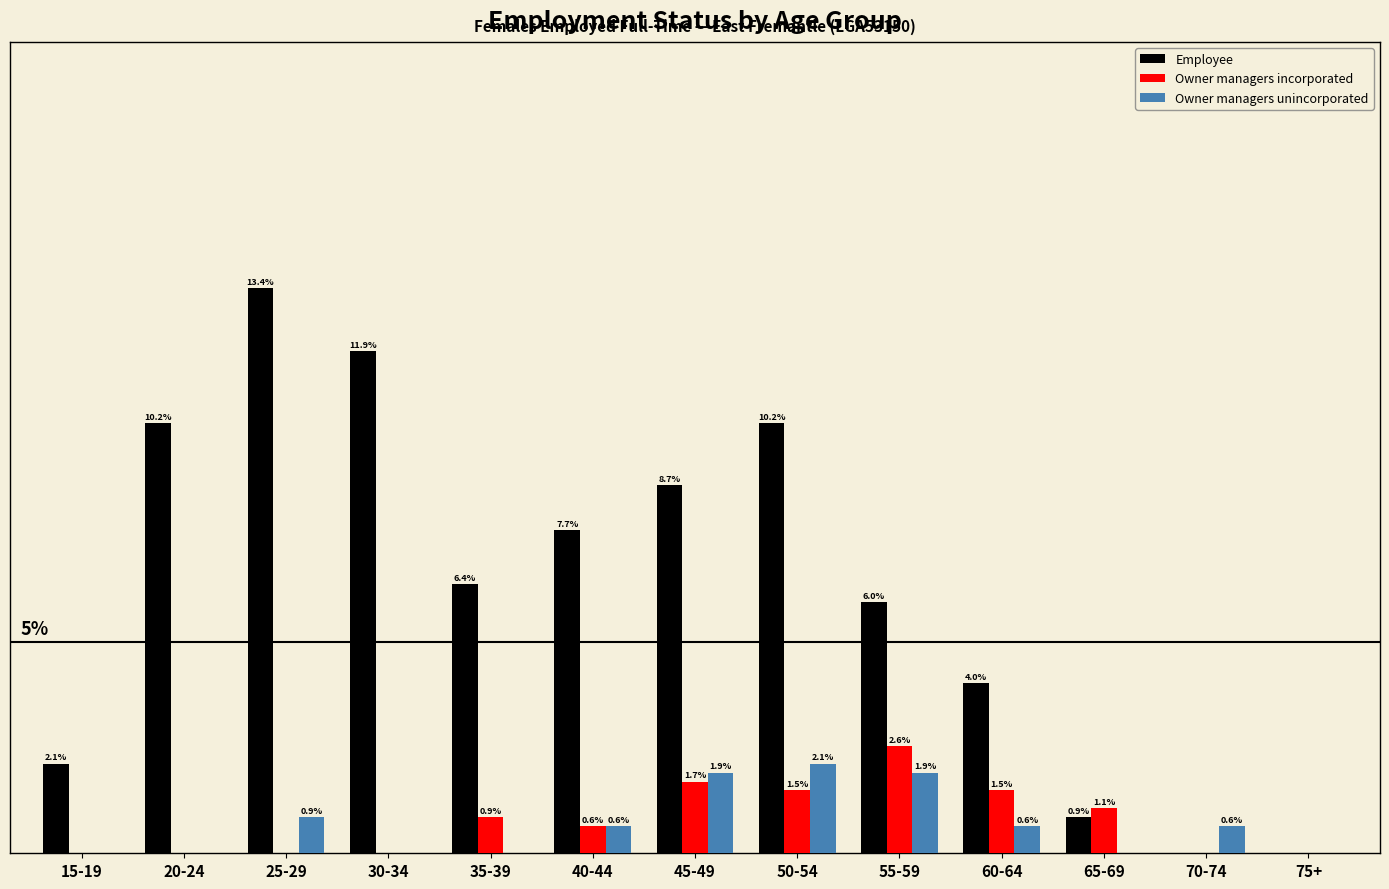

Which series changed the most between 30-34 and 75+?

Employee